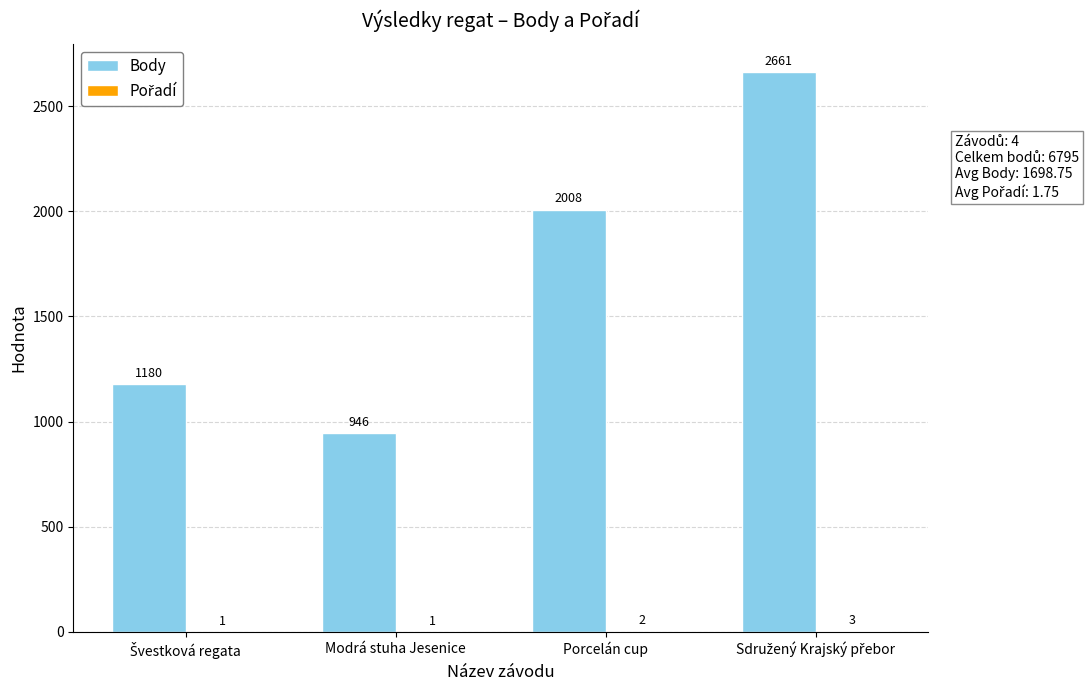

Are the bars grouped side by side (vs. stacked)?

Yes